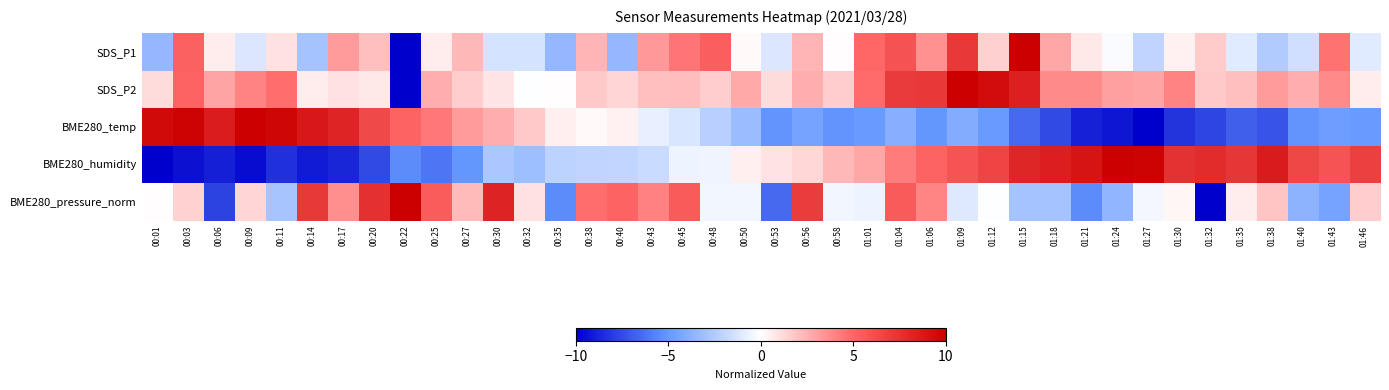

At how many categories does at least one series exceed 3?

35